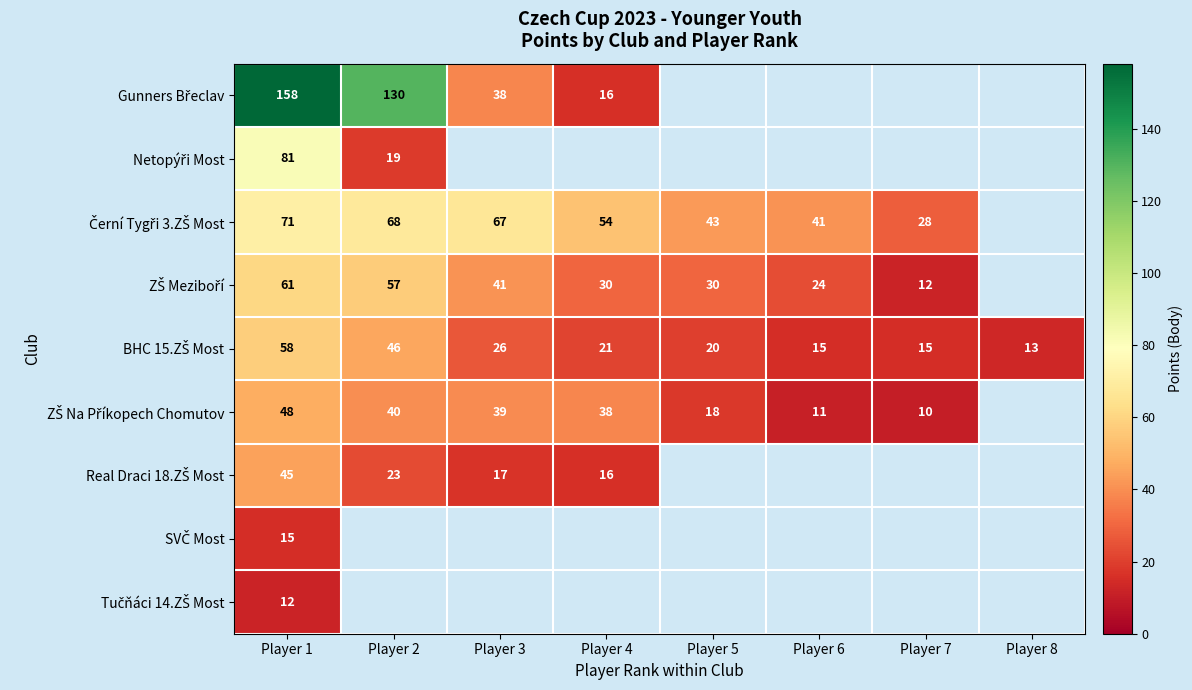

What is the maximum value shown in the chart?

158.0